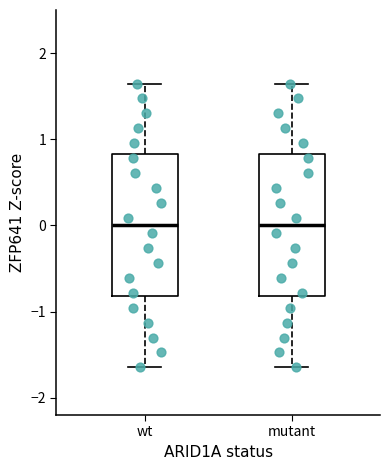

Reading left to right, read every box against the y-axis: the position of its median line, the range the box covers, and the ends of its whiskers. The values are not printed on the chart, so give them approximately, as read against the axis.

wt: median 0.0, box -0.8 to 0.8, whiskers -1.6 to 1.6
mutant: median 0.0, box -0.8 to 0.8, whiskers -1.6 to 1.6